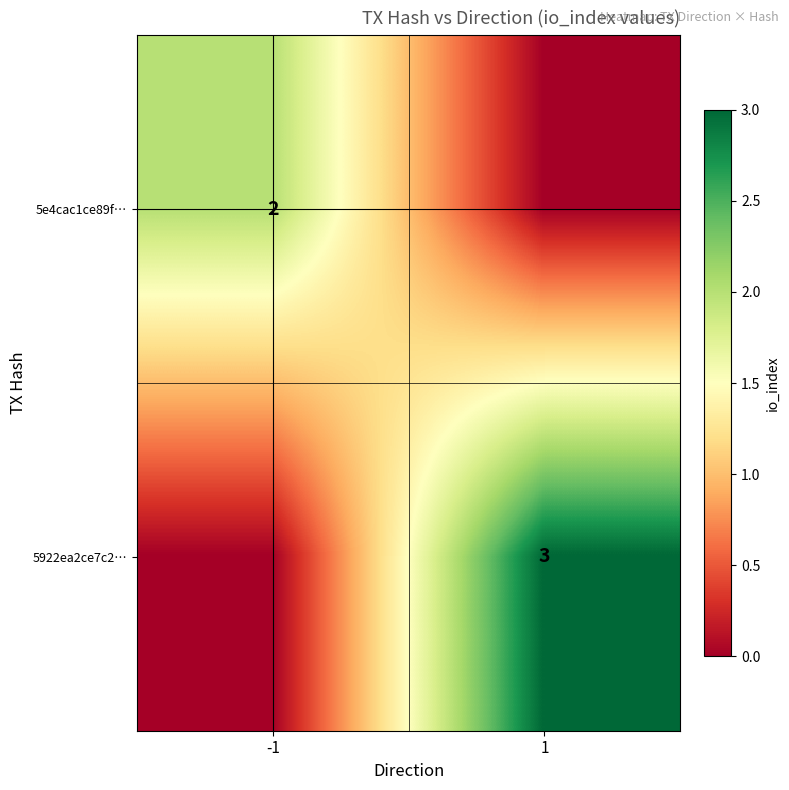

True or false: 5922ea2ce7c2… has a value of 5 at 1.

False